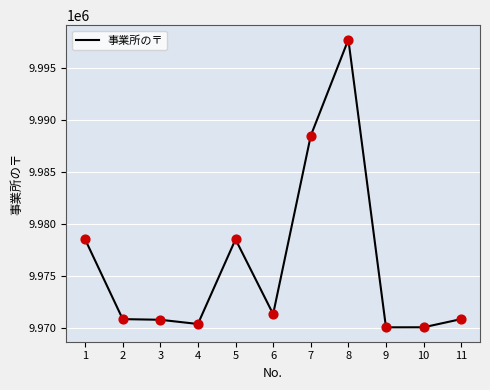

Approximately how many times larger is the value at 1 compared to 3?

1.0